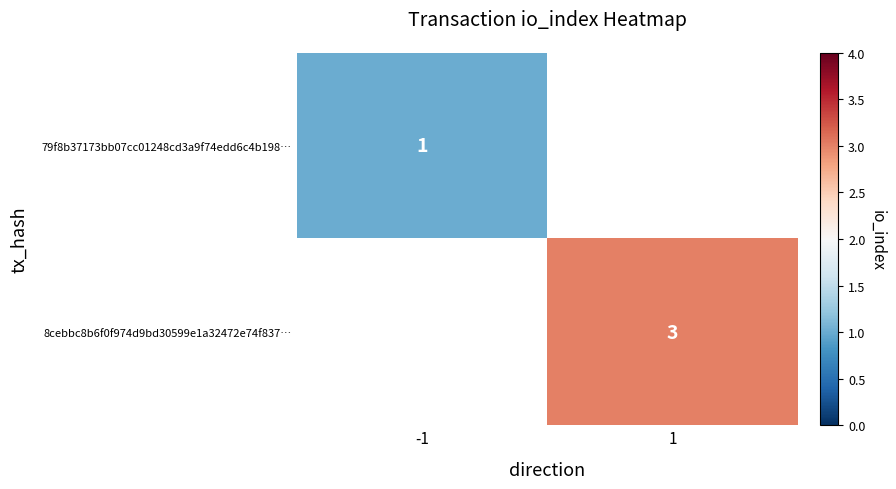

True or false: 79f8b37173bb07cc01248cd3a9f74edd6c4b198… has a value of 0 at -1.

False